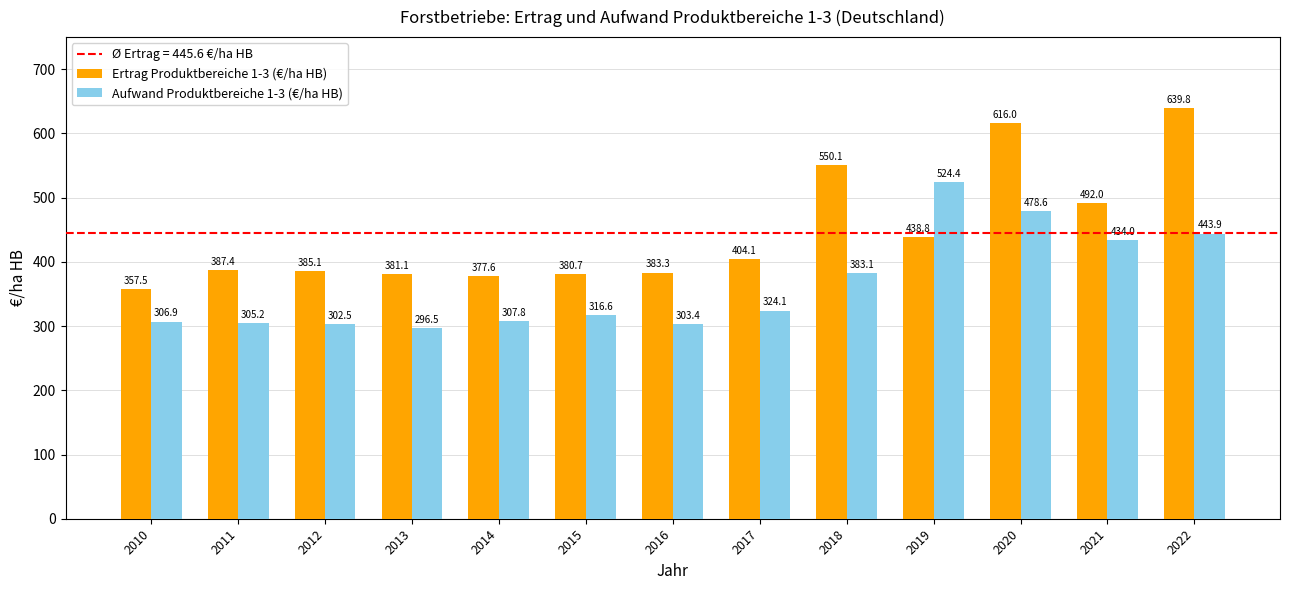

Is it true that Aufwand Produktbereiche 1-3 (€/ha HB) equals 303.4 at 2016?

True